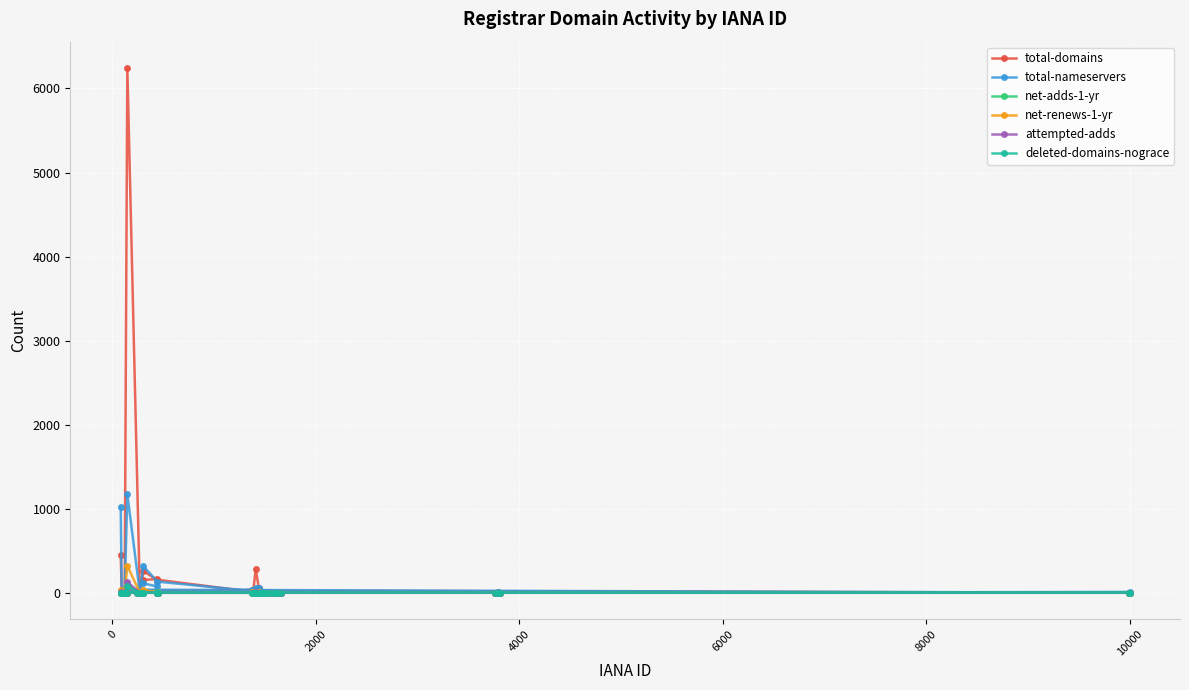

Which series has the largest range (max minus min)?

total-domains